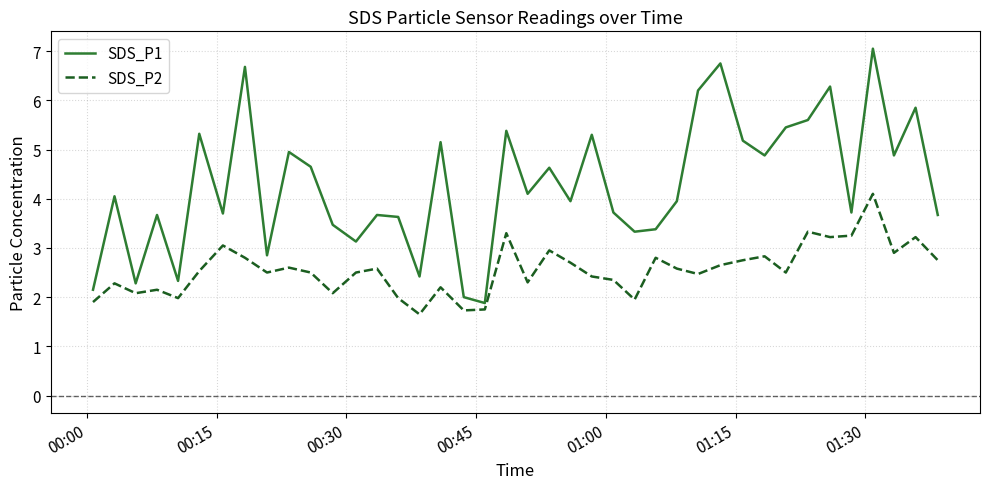

List the series in order of their overall mean, highest first.

SDS_P1, SDS_P2